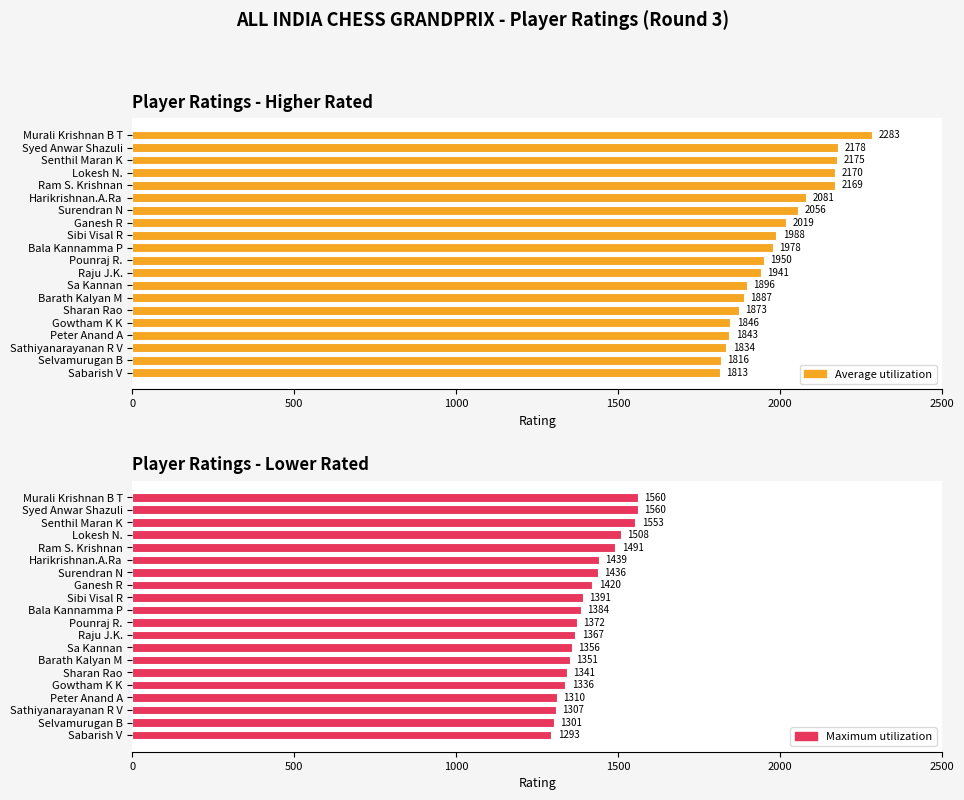

What is the maximum value for Maximum utilization?

1560